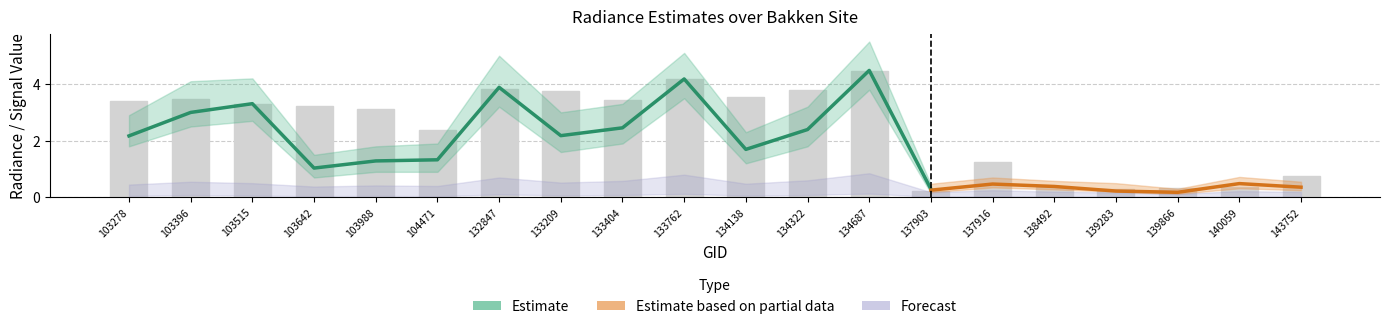

Count the number of data series in this chart.

3